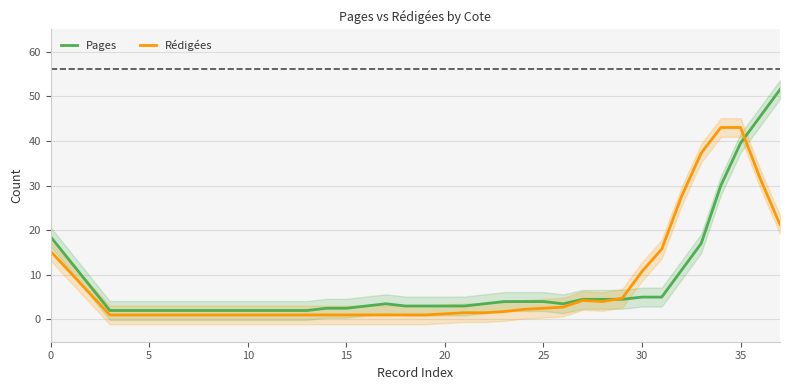

Rank the series at 32 from lowest to highest value.

Pages, Rédigées